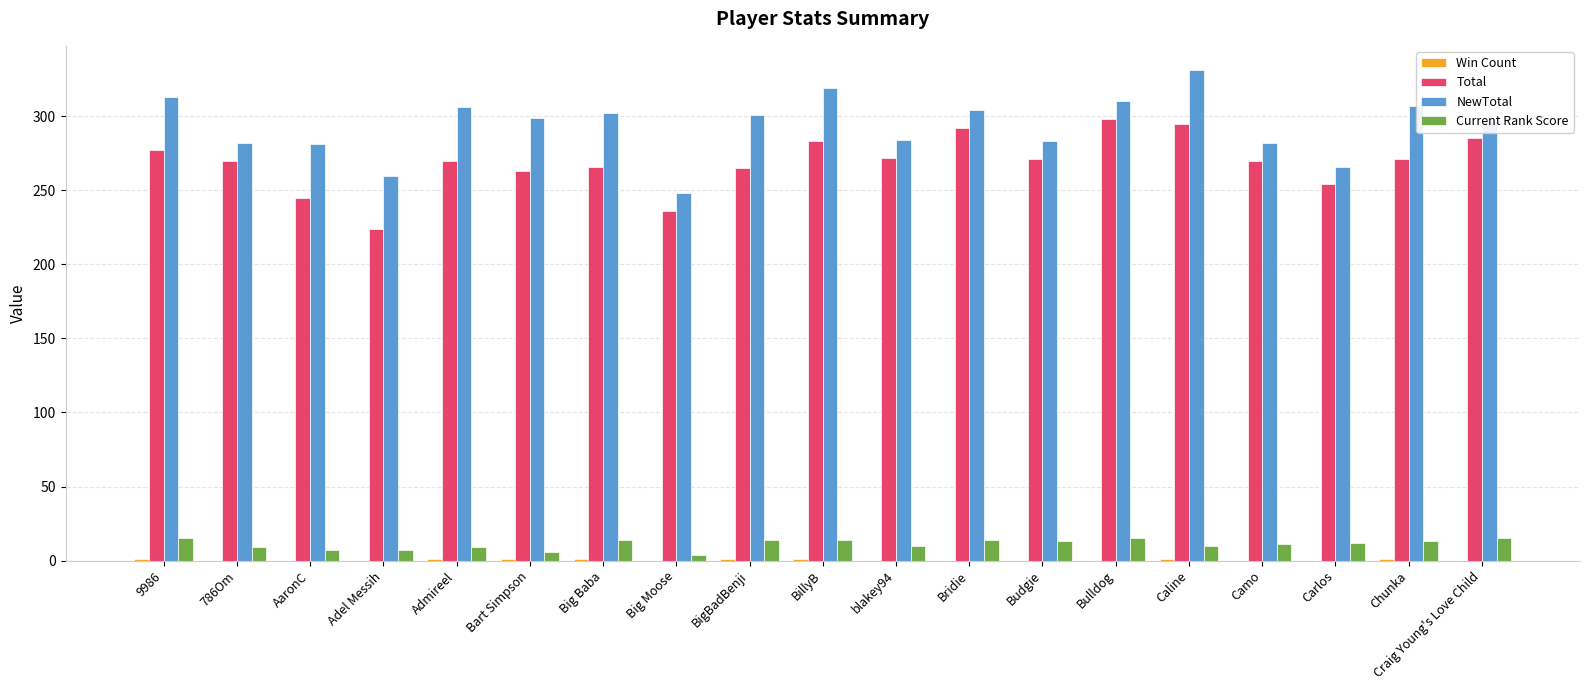

What is the sum of all NewTotal values?

5575.0